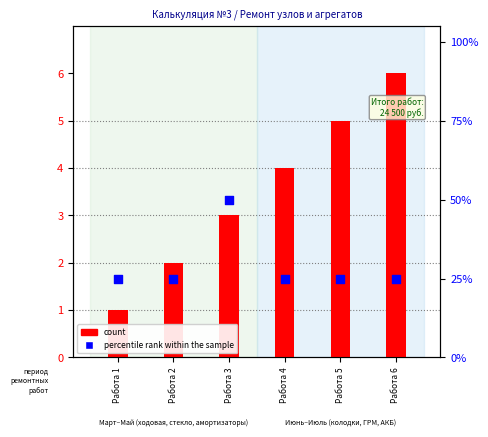

What is the total value across all series at Работа 3?

53